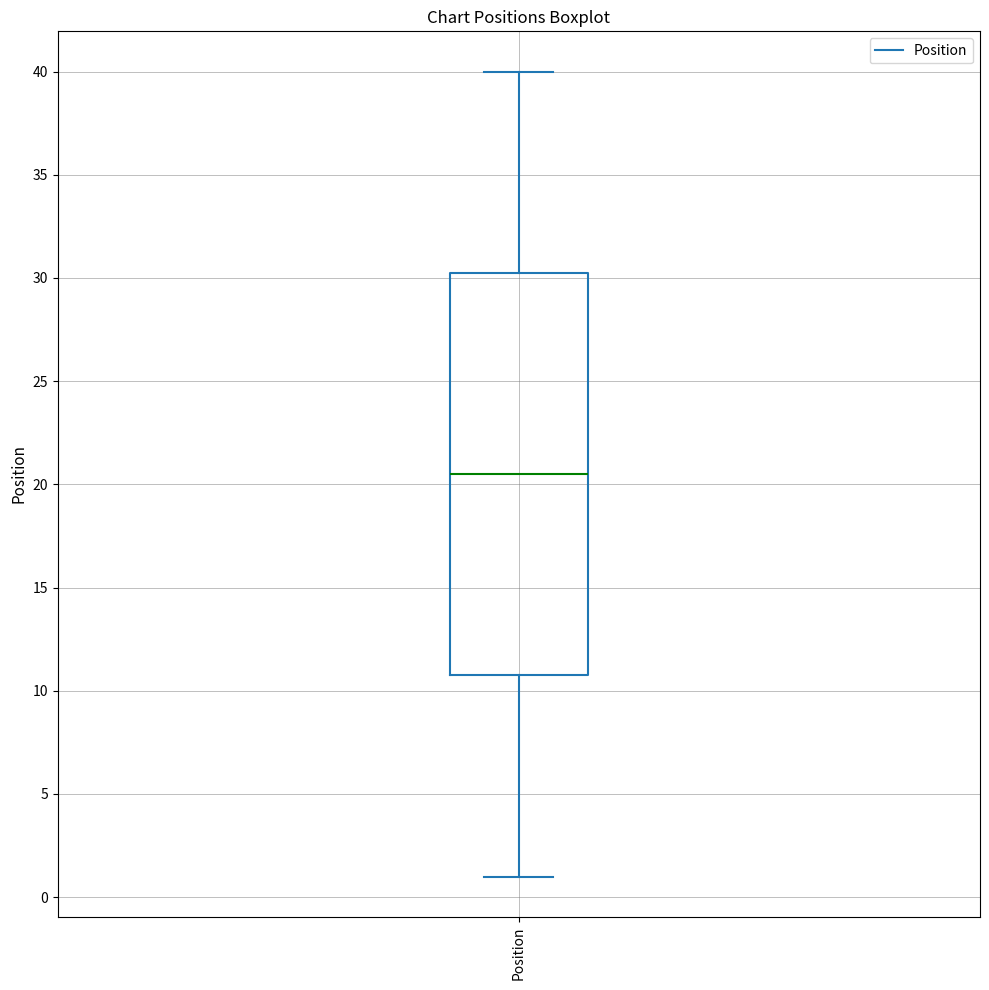

Where does the lower whisker of the box for Position end on the y-axis? The values are not printed on the chart, so give them approximately, as read against the axis.

1.0